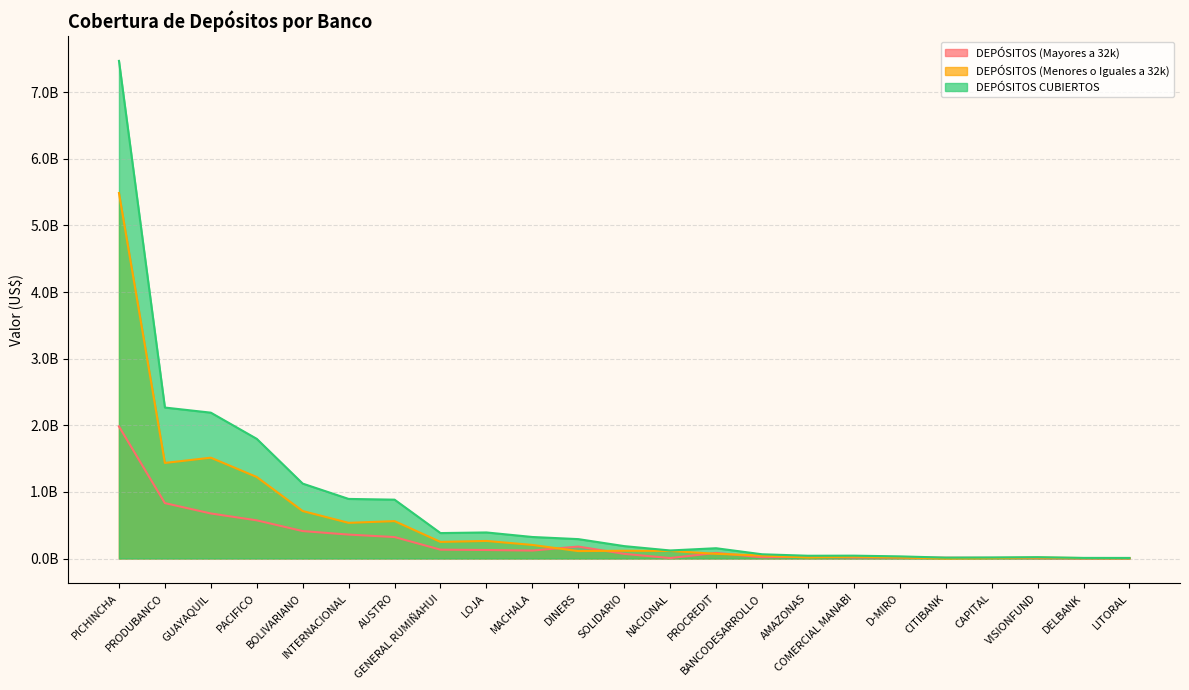

What are all the series names shown in the legend?

DEPÓSITOS (Mayores a 32k), DEPÓSITOS (Menores o Iguales a 32k), DEPÓSITOS CUBIERTOS